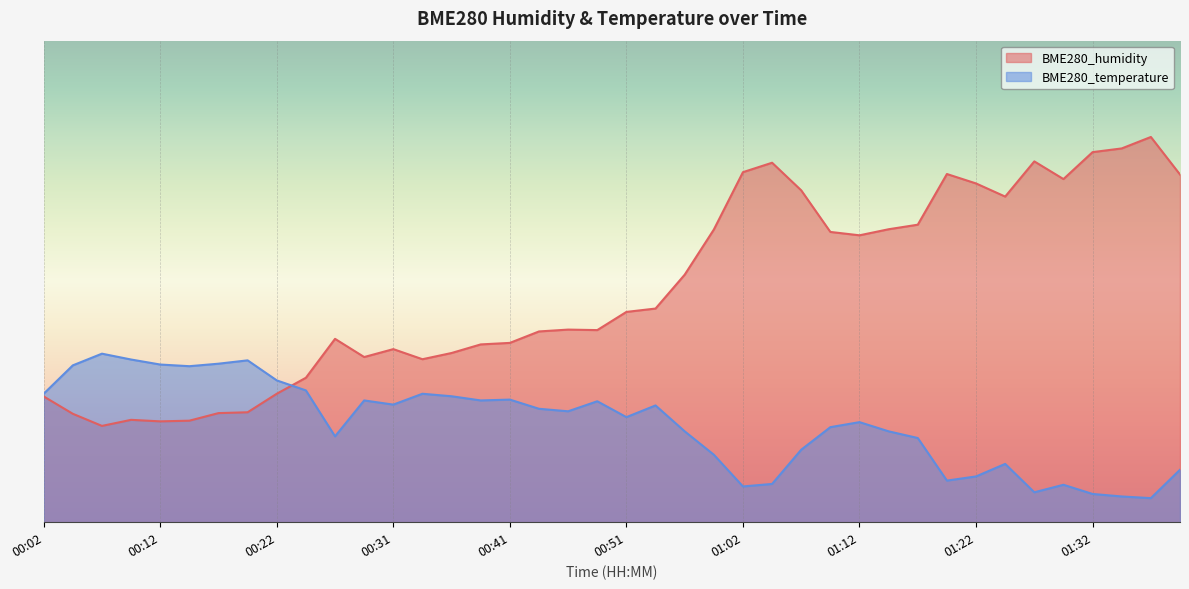

True or false: BME280_temperature has more than 2 interior local peaks.

True